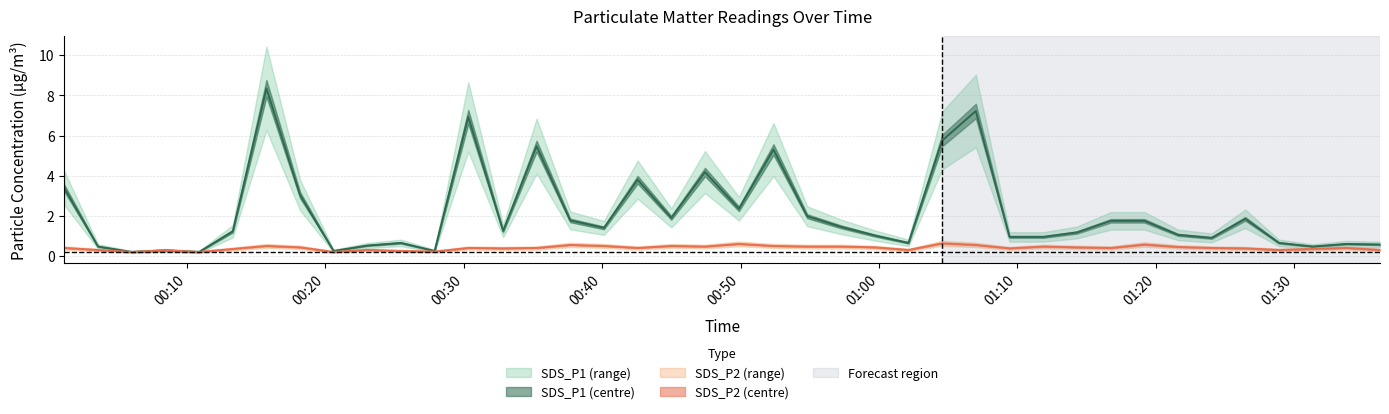

What position from the right is 2021/09/02 01:16:45?

9